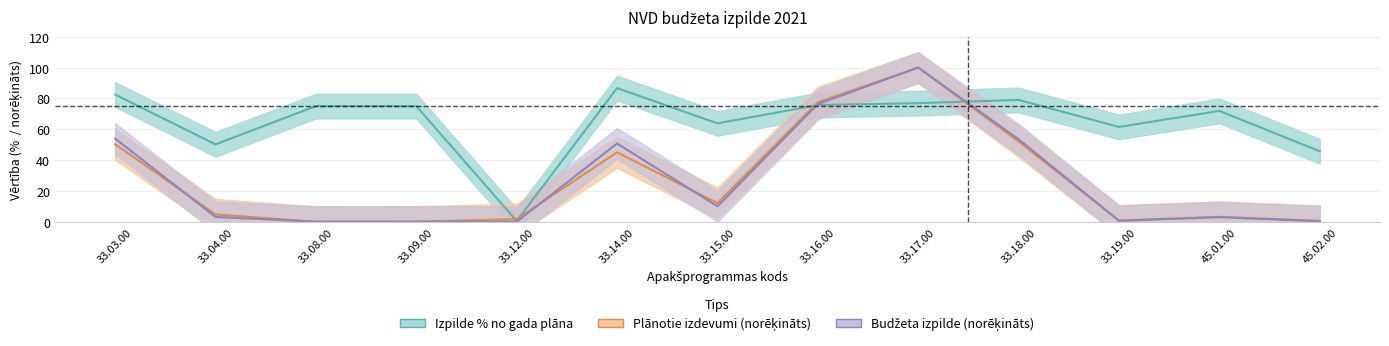

What is the difference between the maximum and minimum values in the Izpilde % no gada plāna series?

86.2